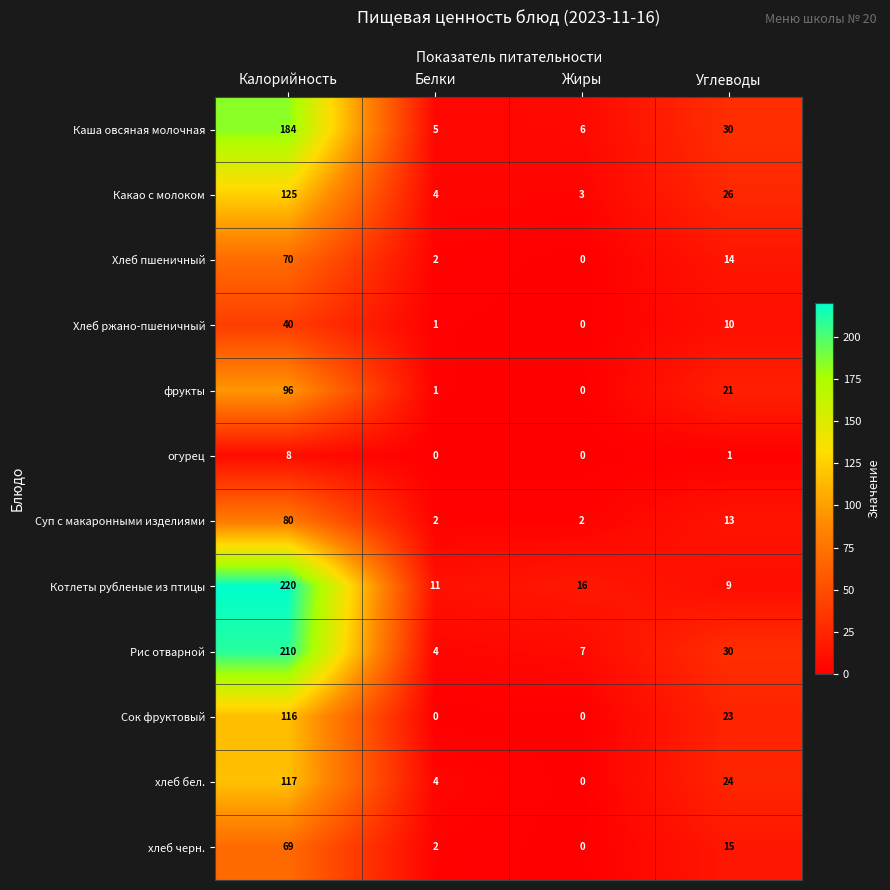

Between Калорийность and Жиры, which series saw the biggest shift?

Котлеты рубленые из птицы